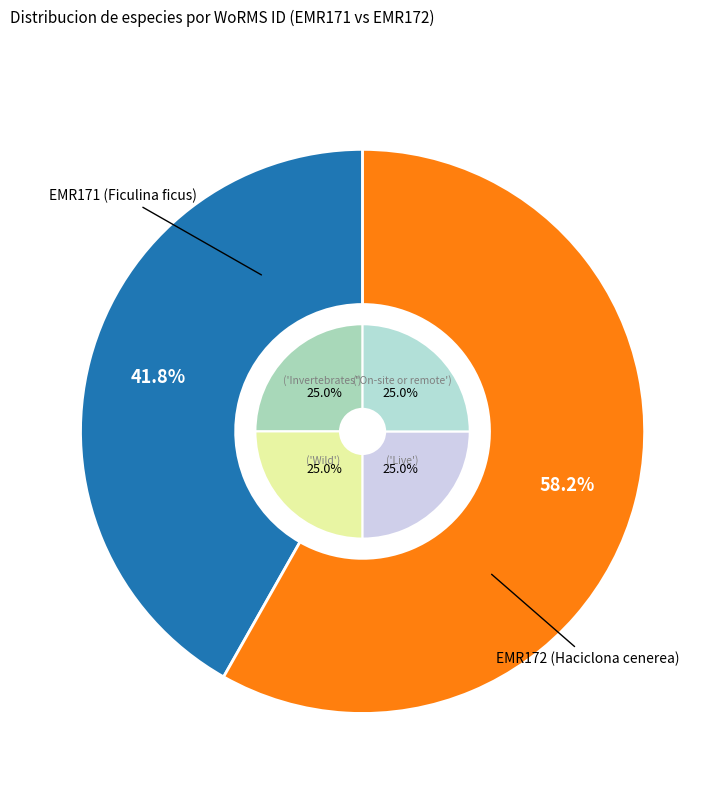

To the nearest percent, what is the average slice percentage?

50%